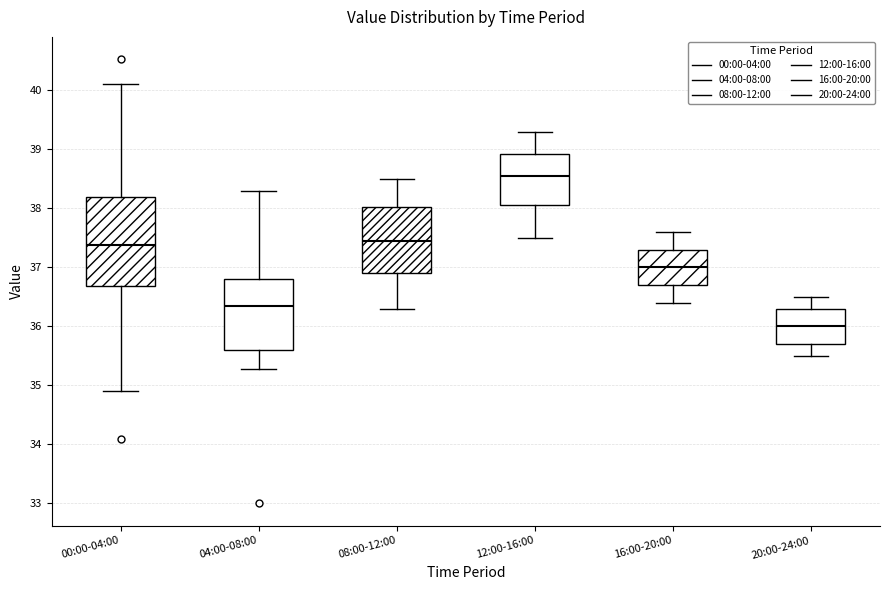

Which box is the tallest, from its lower edge to its upper edge?

00:00-04:00